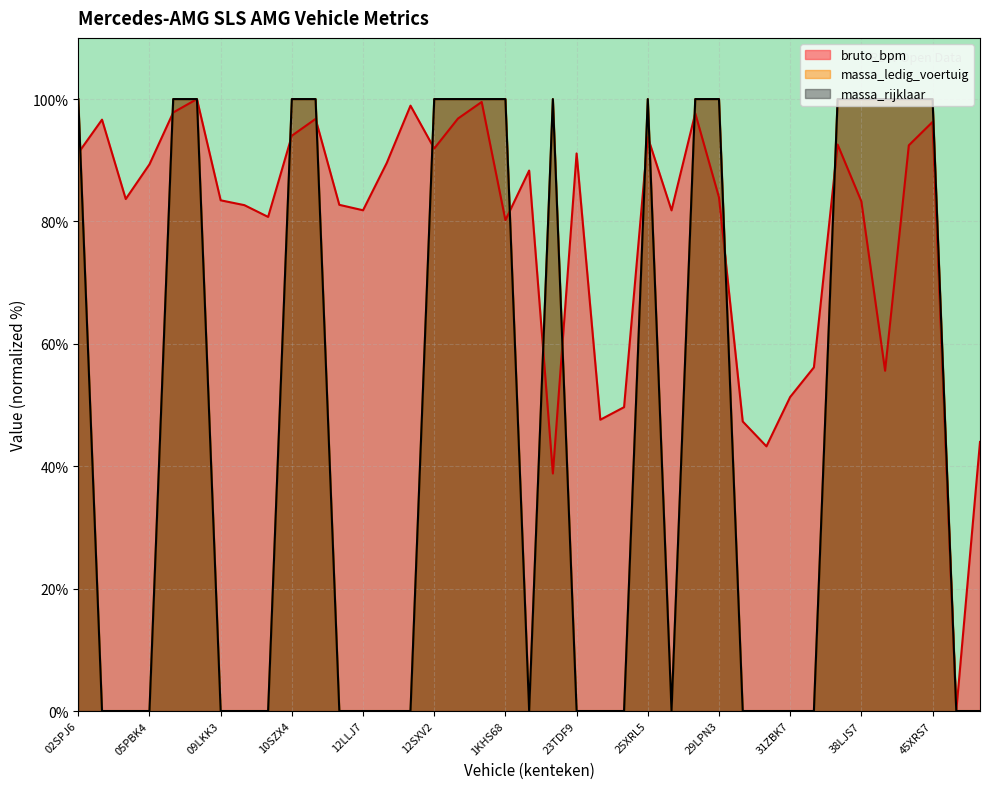

Where is the first local minimum for massa_ledig_voertuig?

20LXG7